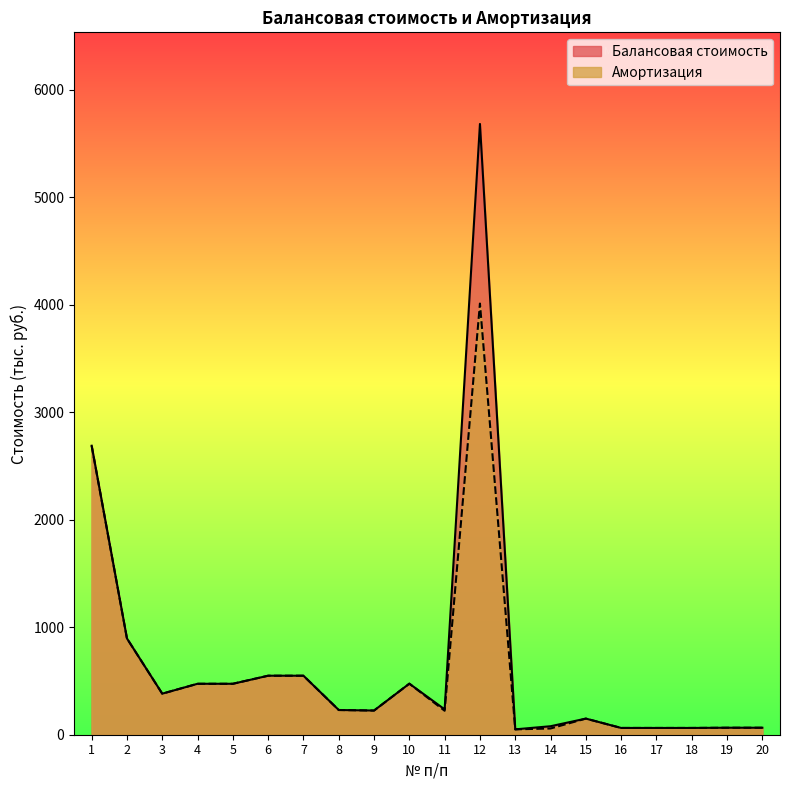

Which series has the largest range (max minus min)?

Балансовая стоимость